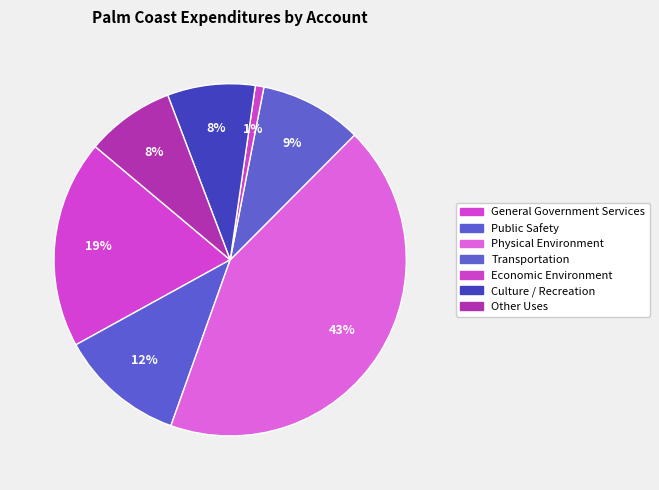

What is the largest slice in the pie chart?

Physical Environment